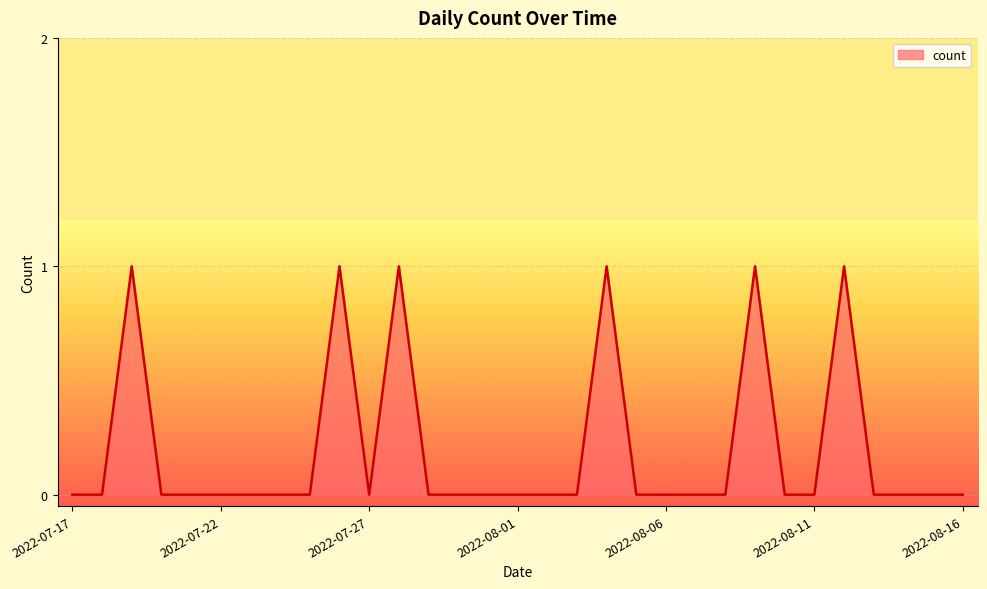

What is the difference between the maximum and second lowest values?

1